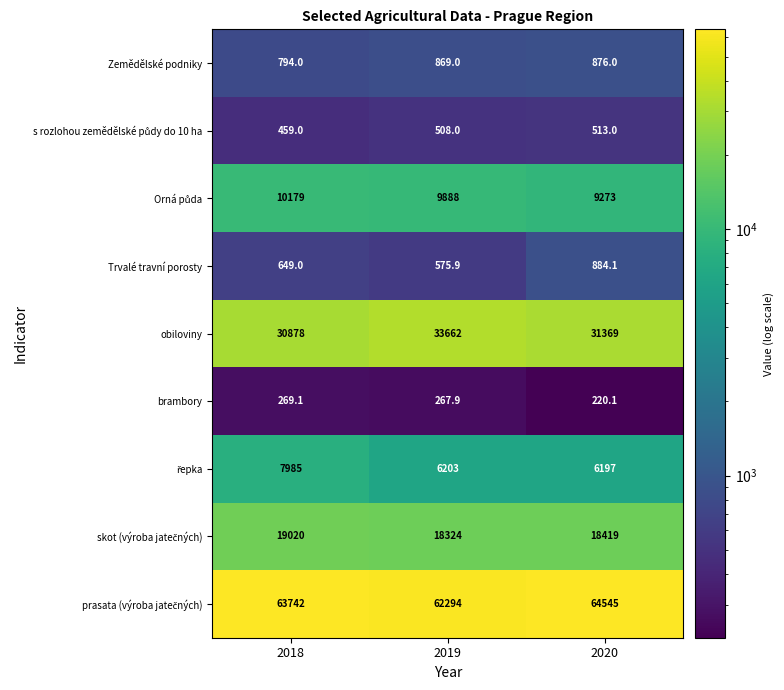

At which category is the sum across all series the highest?

2018